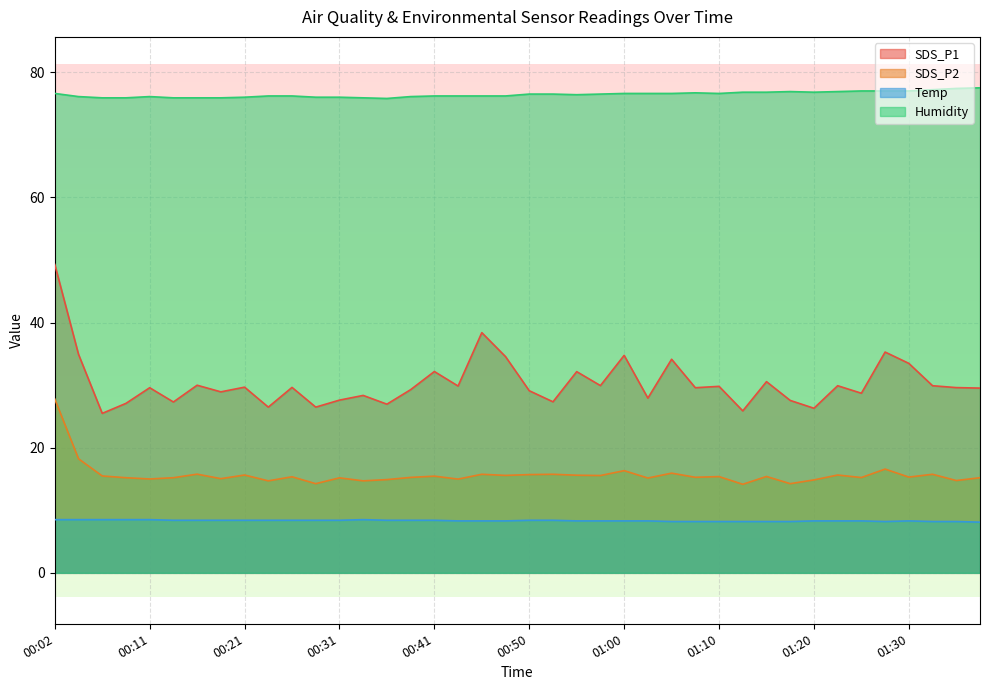

Reading left to right, transcribe all the data shown in this chart.

SDS_P1: 49.3	34.9	25.5	27.1	29.6	27.3	30.0	28.9	29.7	26.5	29.6	26.5	27.6	28.4	26.9	29.3	32.2	29.9	38.4	34.5	29.1	27.3	32.1	29.9	34.8	27.9	34.1	29.6	29.8	25.9	30.6	27.6	26.3	29.9	28.7	35.3	33.5	29.9	29.6	29.5
SDS_P2: 27.8	18.2	15.5	15.2	15.0	15.2	15.8	15.1	15.6	14.7	15.3	14.2	15.2	14.7	14.9	15.2	15.4	15.0	15.8	15.6	15.7	15.8	15.6	15.6	16.3	15.2	15.9	15.3	15.4	14.2	15.4	14.2	14.8	15.6	15.2	16.6	15.3	15.8	14.8	15.2
Temp: 8.5	8.5	8.5	8.5	8.5	8.4	8.4	8.4	8.4	8.4	8.4	8.4	8.4	8.5	8.4	8.4	8.4	8.3	8.3	8.3	8.4	8.4	8.3	8.3	8.3	8.3	8.2	8.2	8.2	8.2	8.2	8.2	8.3	8.3	8.3	8.2	8.3	8.2	8.2	8.1
Humidity: 76.6	76.1	75.9	75.9	76.1	75.9	75.9	75.9	76.0	76.2	76.2	76.0	76.0	75.9	75.8	76.1	76.2	76.2	76.2	76.2	76.5	76.5	76.4	76.5	76.6	76.6	76.6	76.7	76.6	76.8	76.8	76.9	76.8	76.9	77.0	77.0	77.0	77.2	77.4	77.5